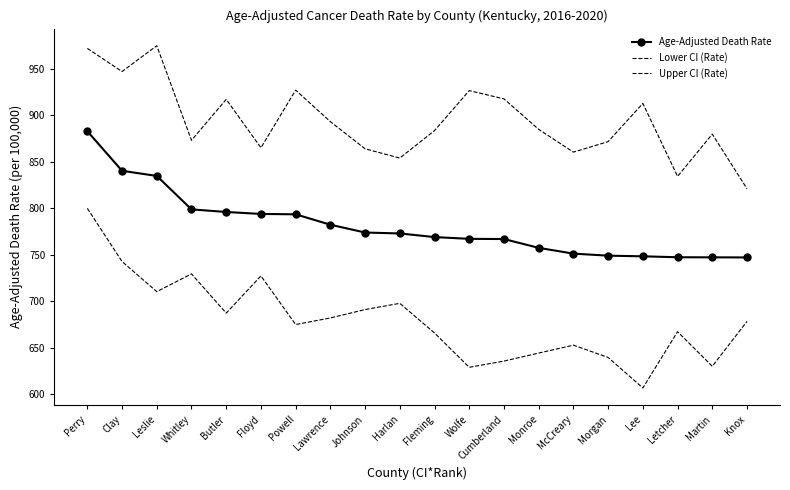

What is the label of the 13th point from the left?

Cumberland